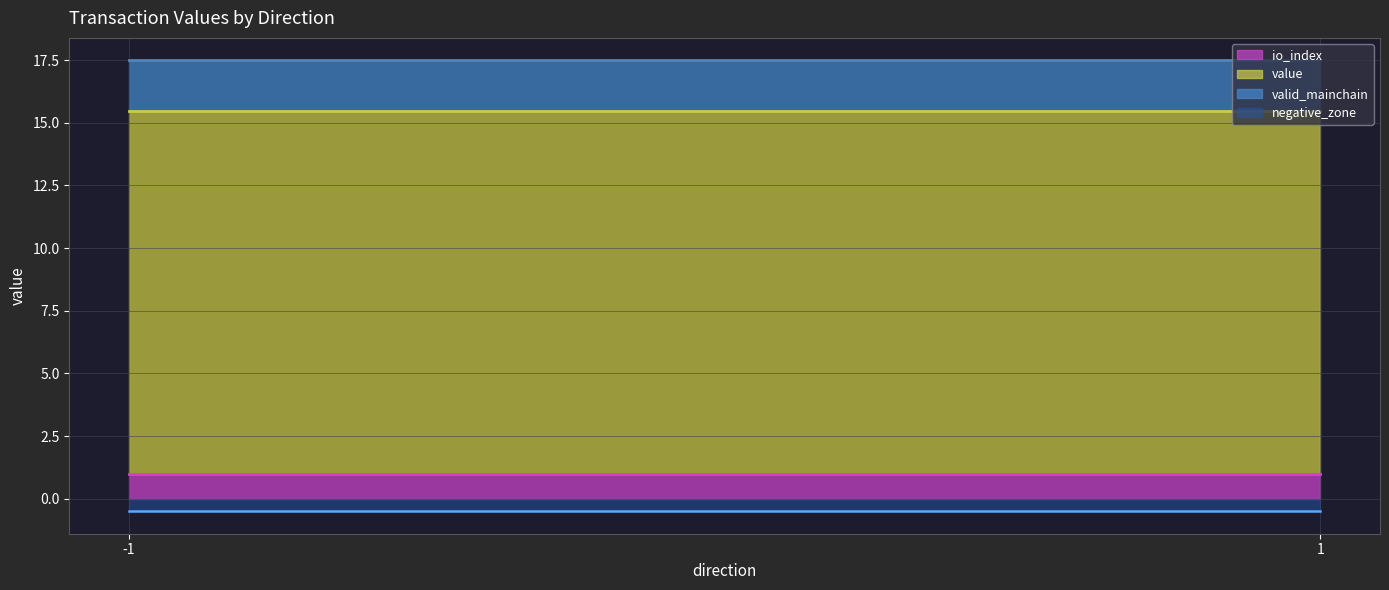

What are all the series names shown in the legend?

io_index, value, valid_mainchain, negative_zone